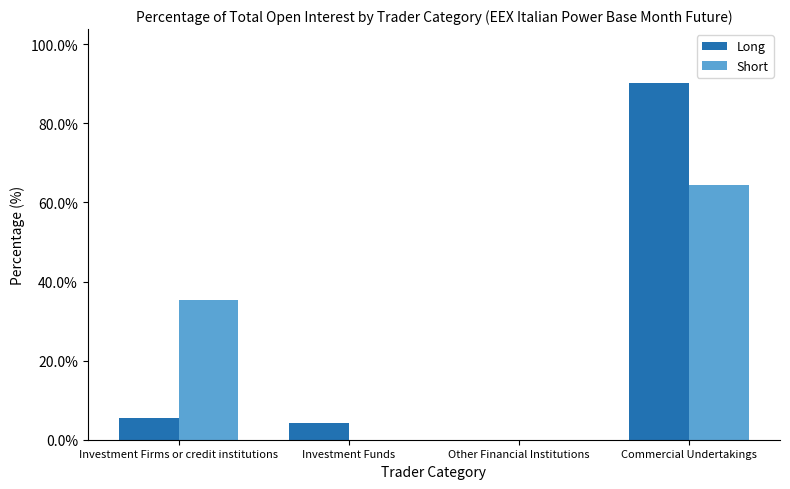

How many groups of bars are there?

4